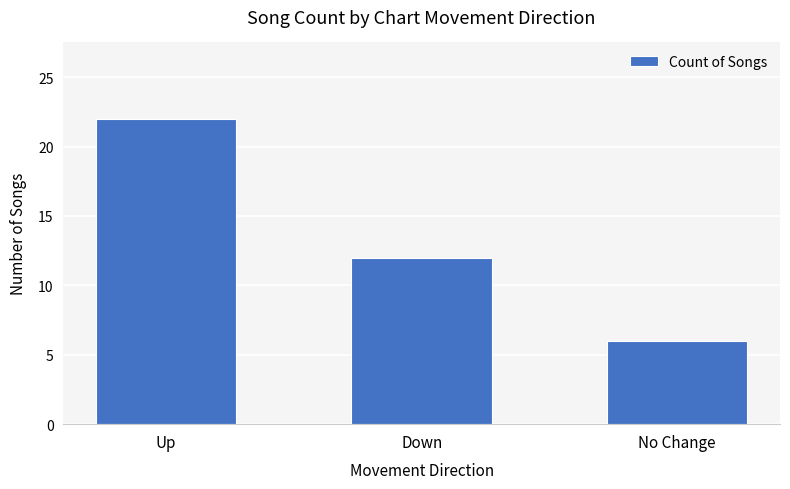

List the labels in order of value, smallest first.

No Change, Down, Up